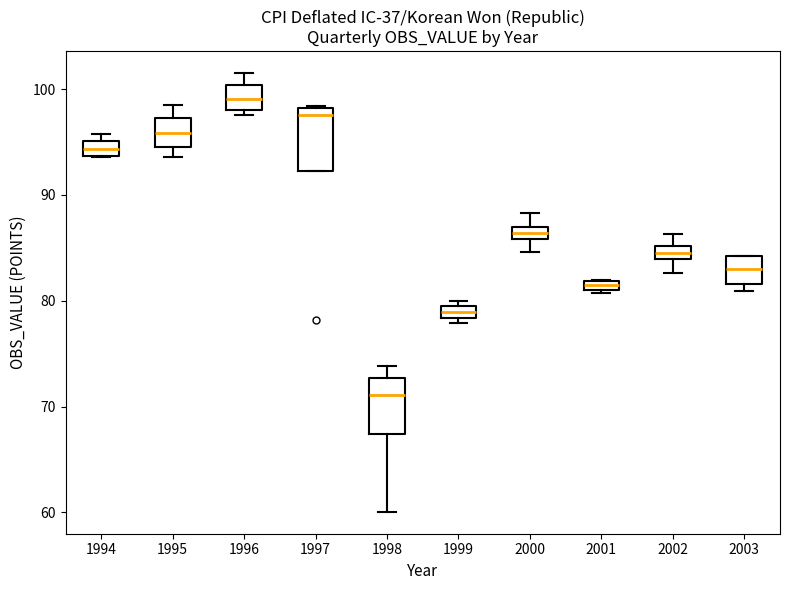

Which box's median line is the lowest?

1998